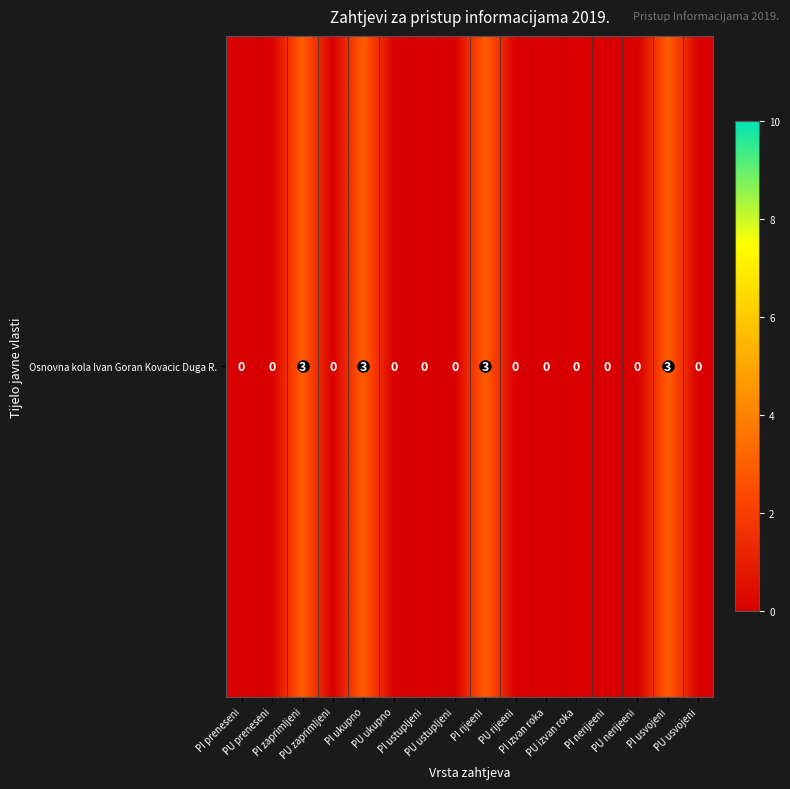

Is it true that the value at PU usvojeni is 0?

True